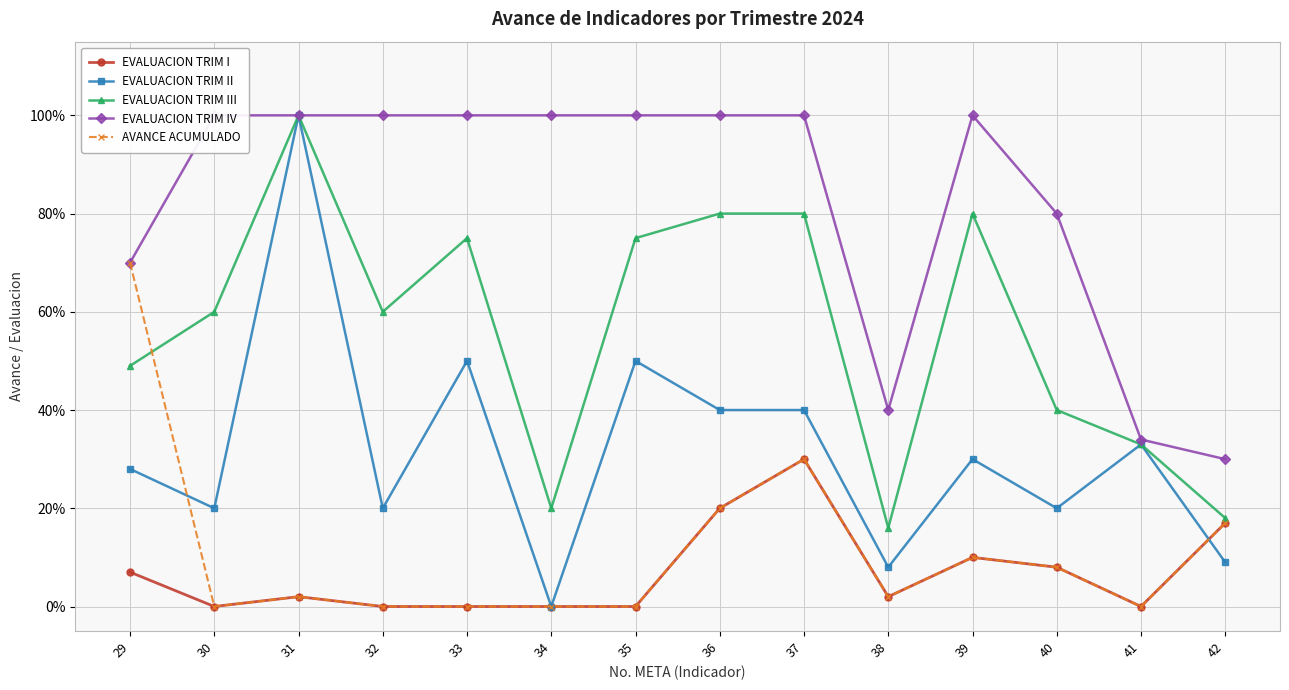

True or false: EVALUACION TRIM I and EVALUACION TRIM IV cross at least once.

False